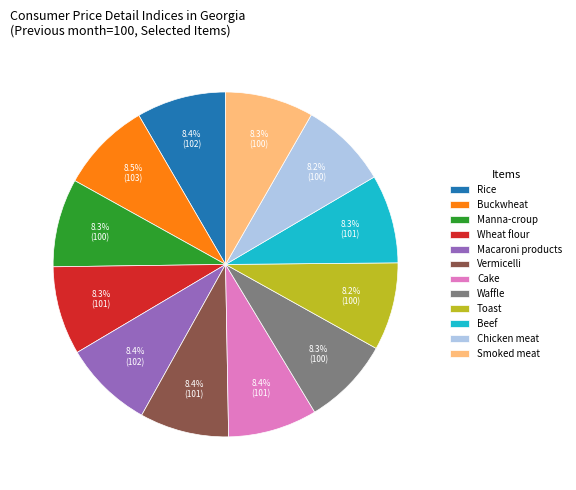

Combined, do Rice and Buckwheat account for over 50%?

No